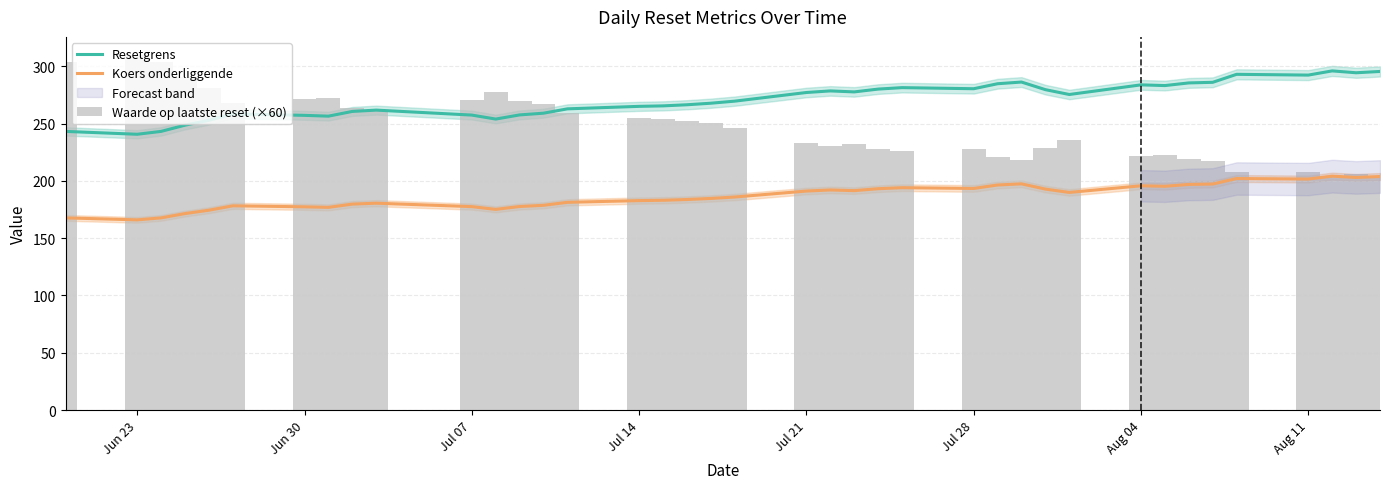

Are the bars horizontal?

No